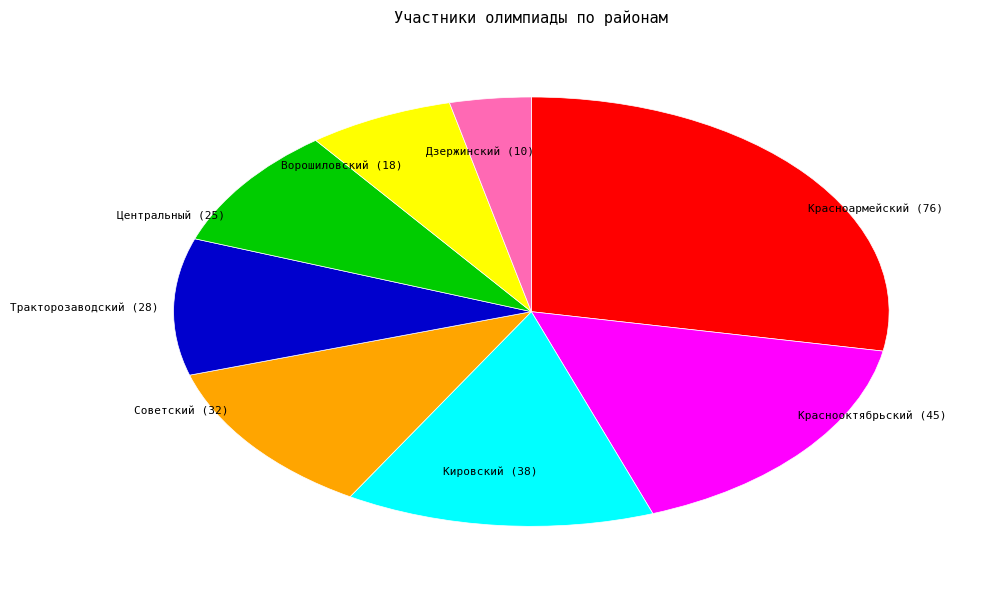

How many slices are in this pie chart?

8